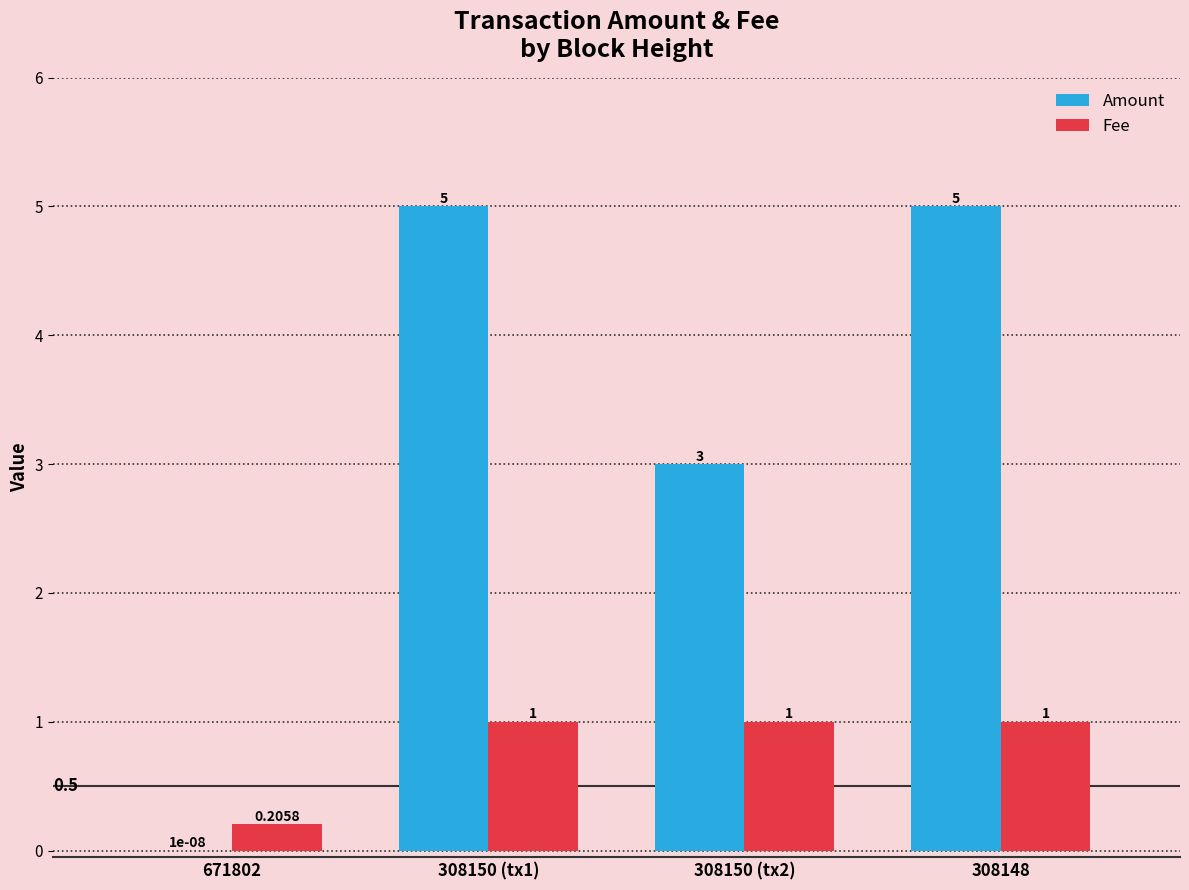

What is the average value of the Amount series?

3.3